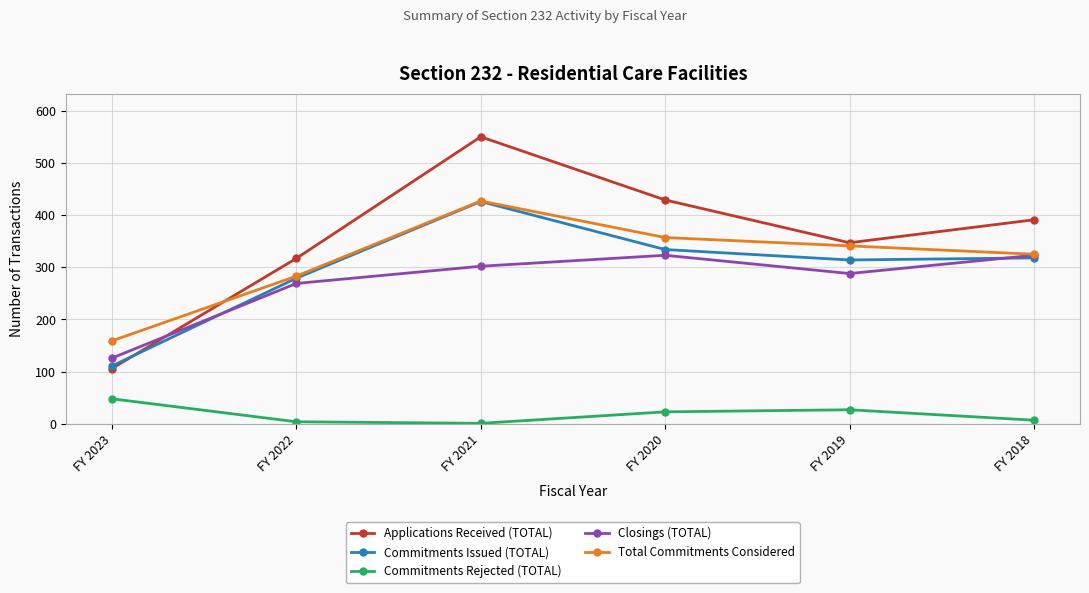

Does the chart have visible grid lines?

Yes